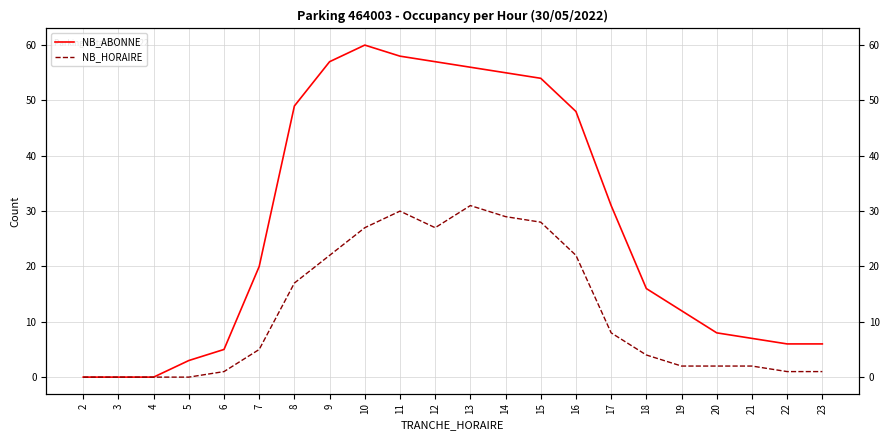

What is the difference between the NB_ABONNE values at 12 and 7?

37